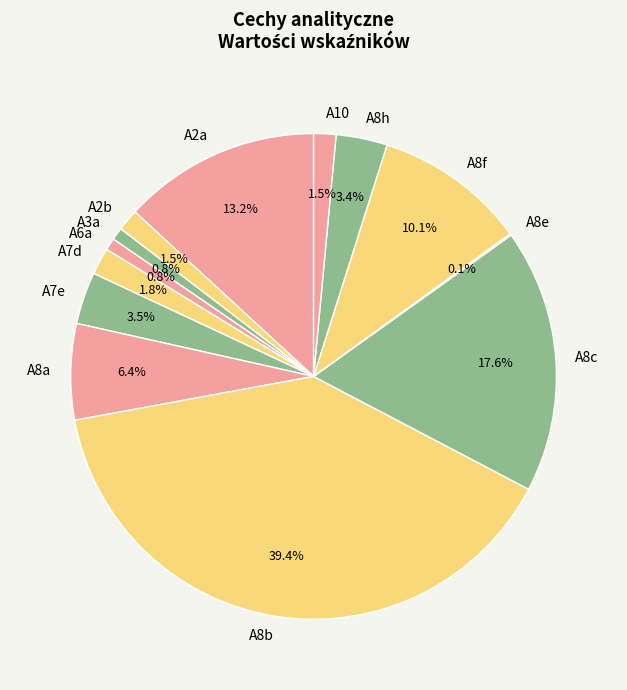

Is A7e the majority of the pie?

No